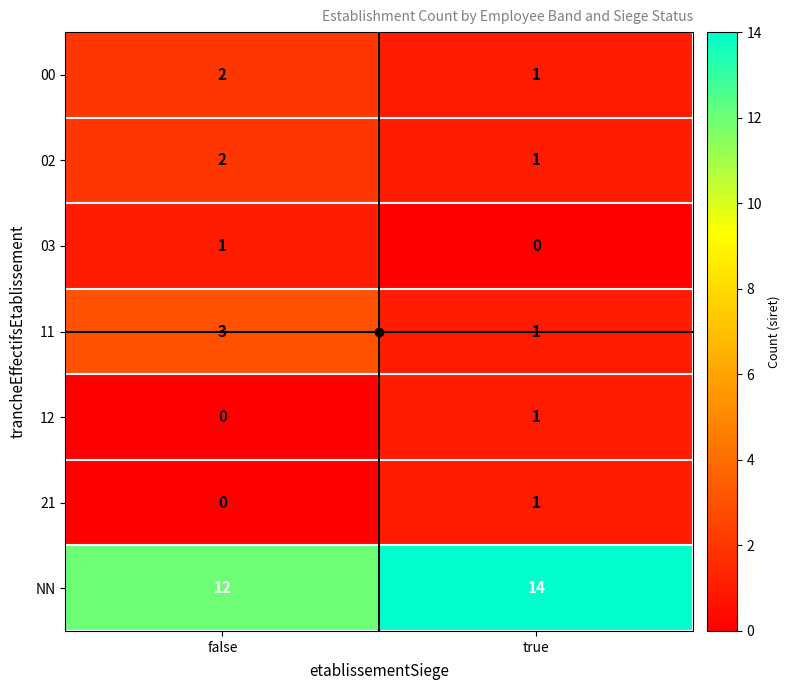

What is the spread (max minus min) of values at false?

12